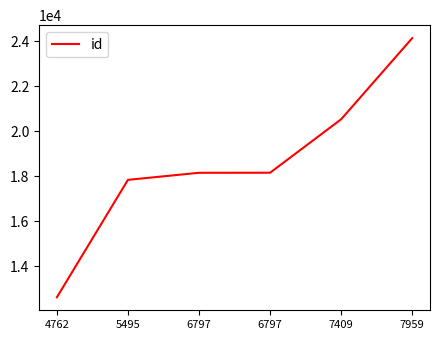

Which label corresponds to the largest value in the chart?

7959